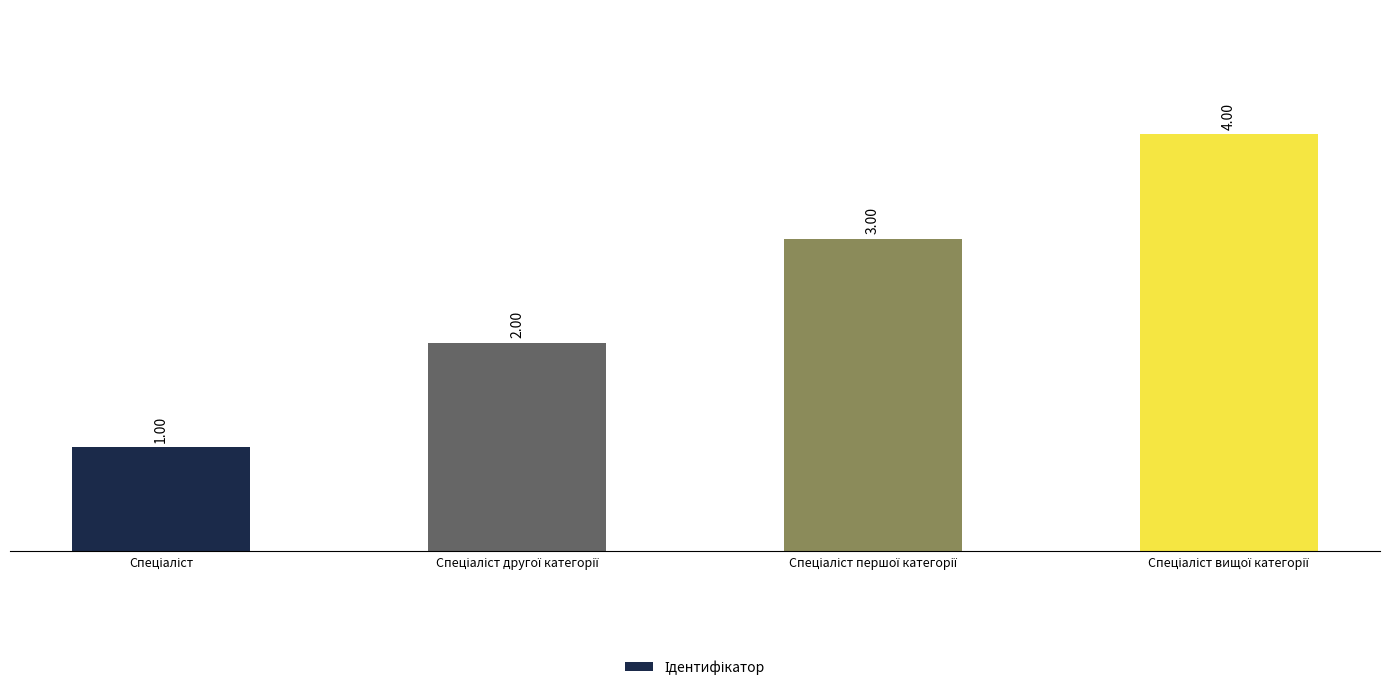

What is the difference between the maximum and minimum values?

3